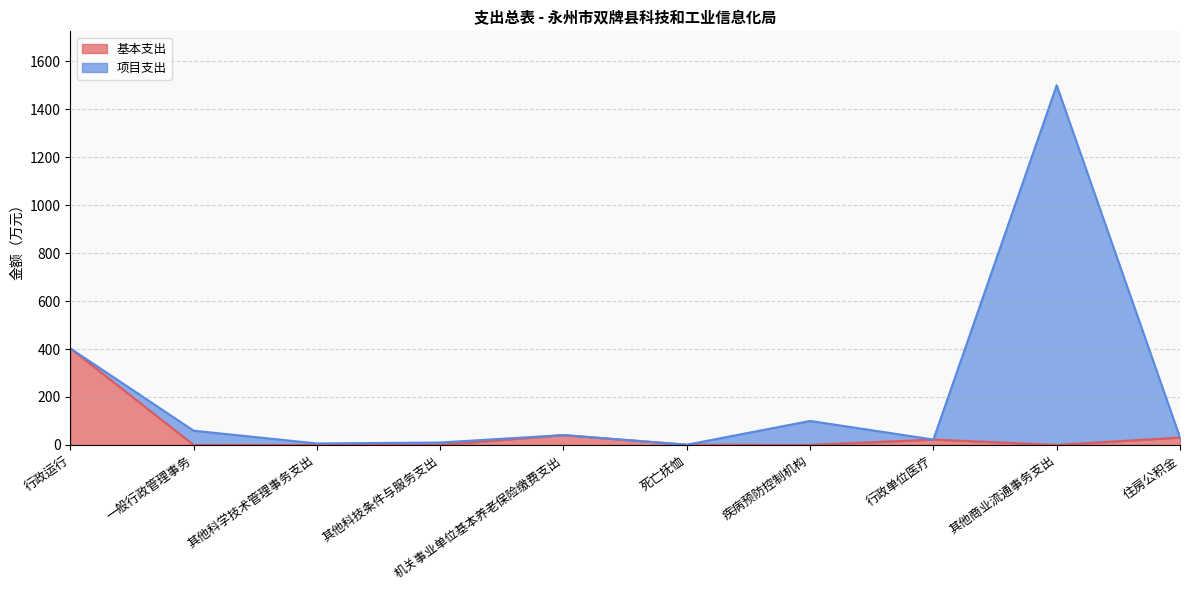

What is the difference between the maximum and minimum values?

402.9